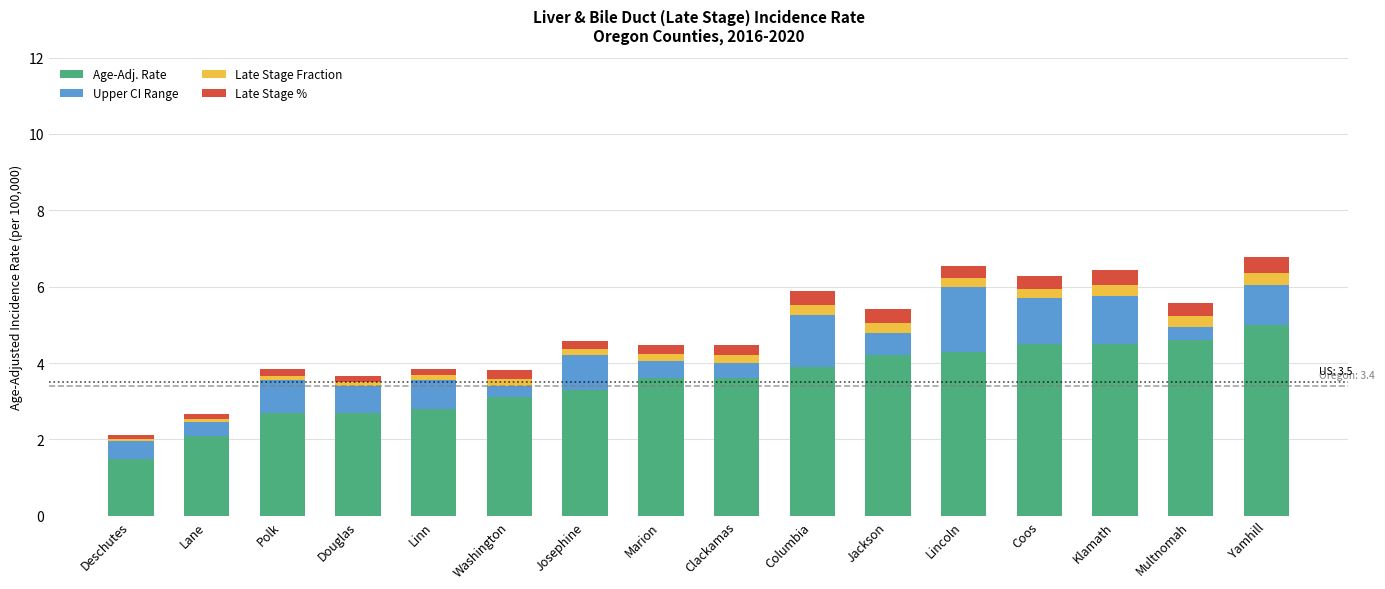

What is the sum of all Age-Adj. Rate values?

56.4